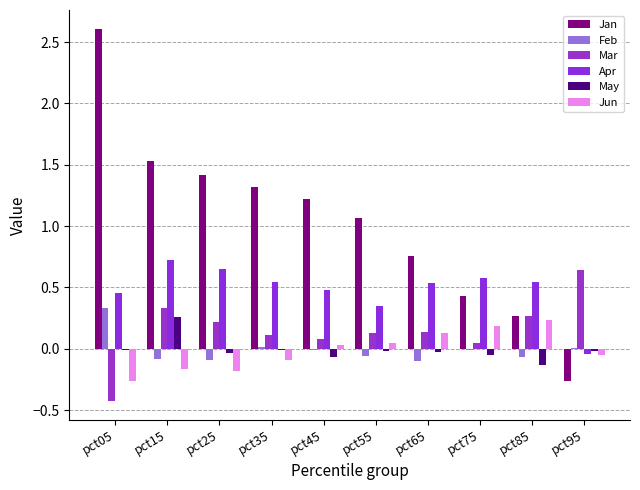

What are all the series names shown in the legend?

Jan, Feb, Mar, Apr, May, Jun